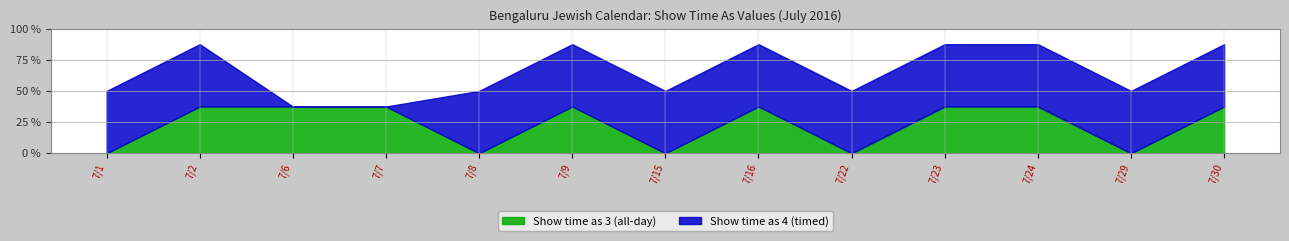

How many values in Show time as 3 (all-day) are above zero?

8